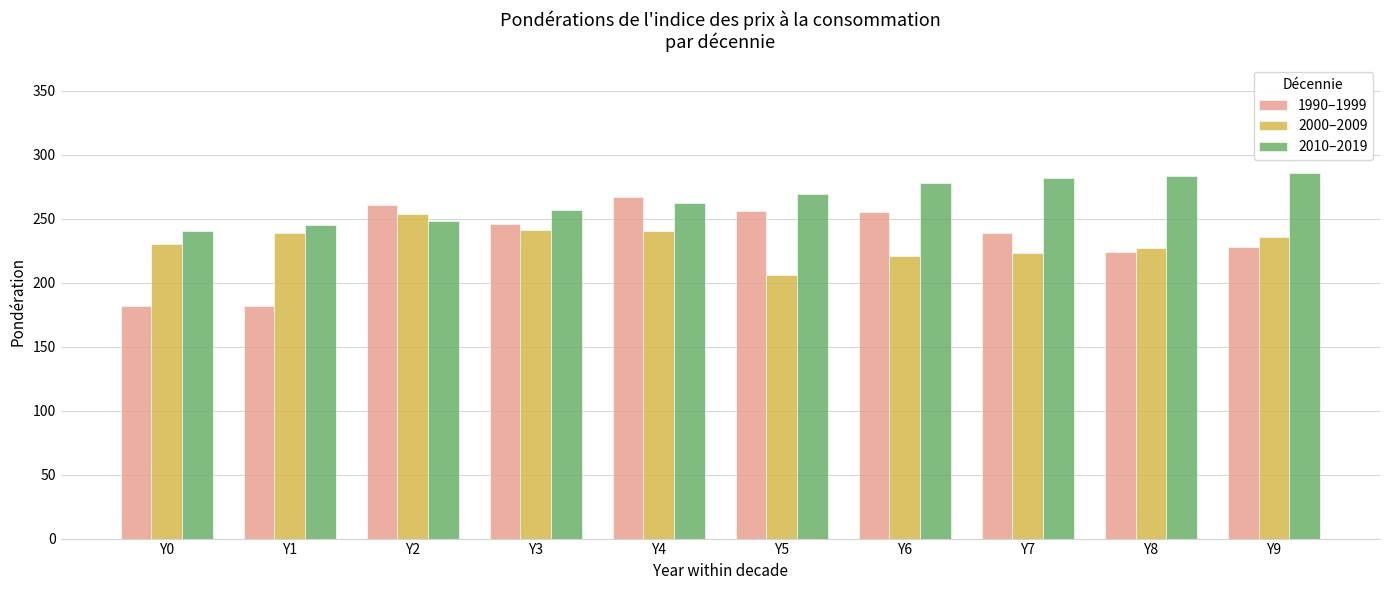

What is the difference between the maximum and minimum values in the 2010–2019 series?

46